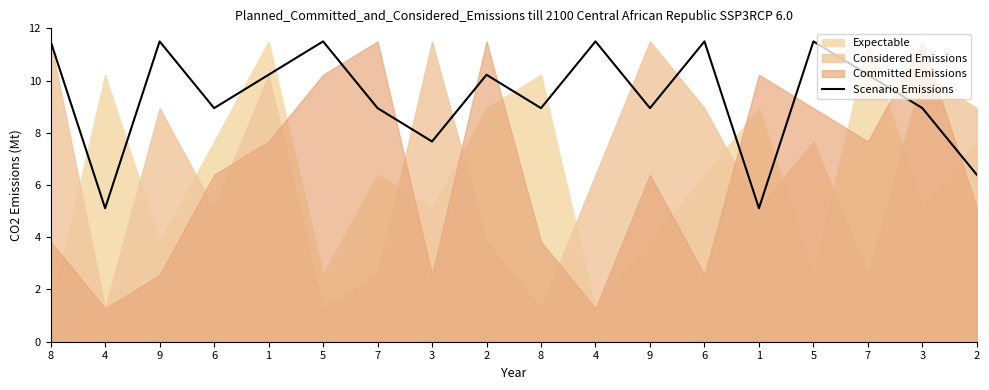

How many data points does each series have?

18